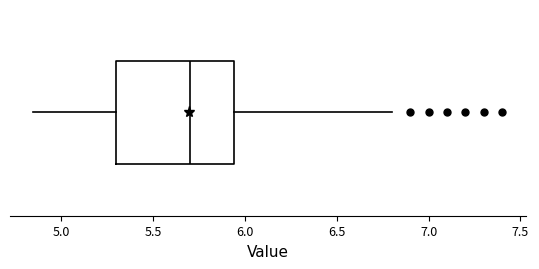

Where is the right edge of the box on the x-axis? The values are not printed on the chart, so give them approximately, as read against the axis.

5.95